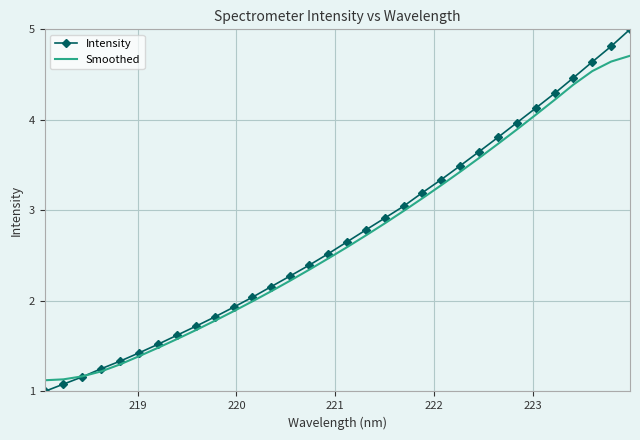

Which series has the largest total across all categories?

Intensity